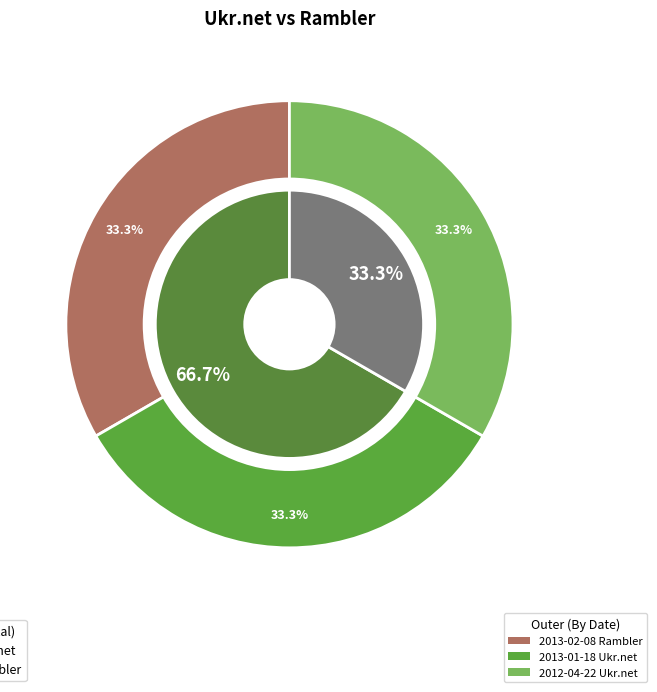

Do 2012-04-22 and 2013-01-18 together represent more than half of the pie?

Yes